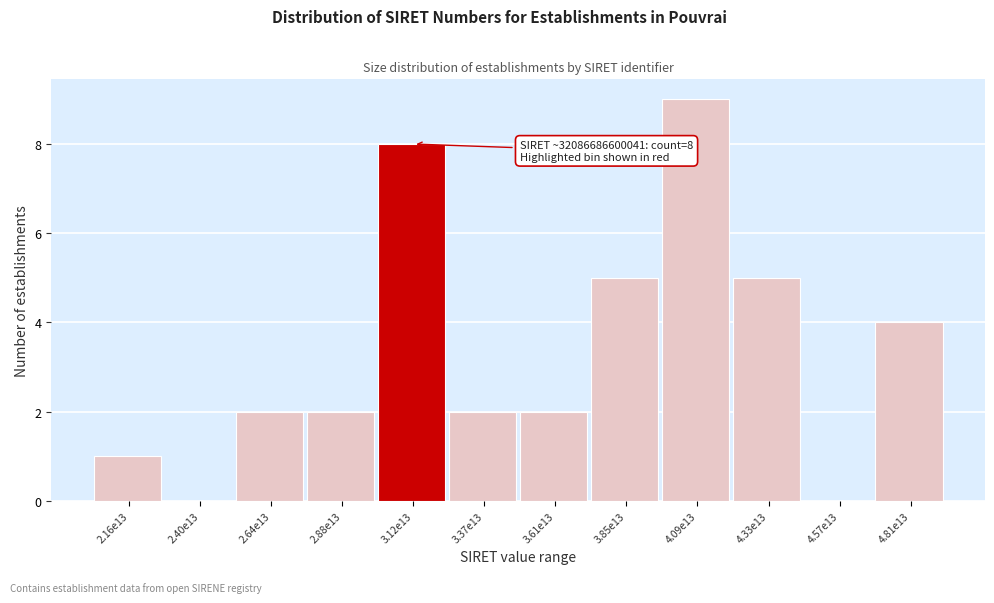

Reading right to left, what are all the values shown in this chart?

4.81e13=4	4.57e13=0	4.33e13=5	4.09e13=9	3.85e13=5	3.61e13=2	3.37e13=2	3.12e13=8	2.88e13=2	2.64e13=2	2.40e13=0	2.16e13=1